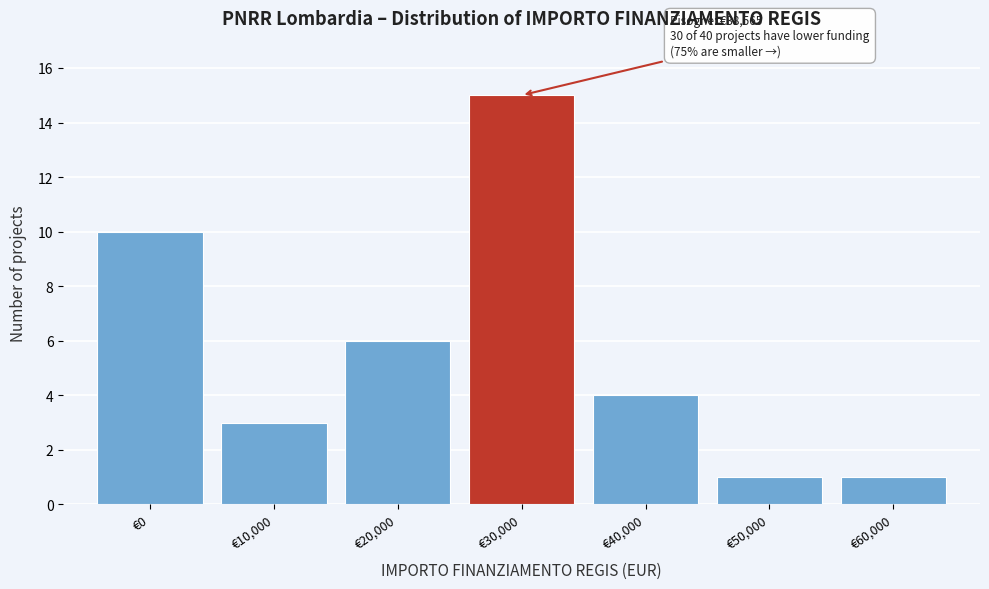

Reading left to right, transcribe all the data shown in this chart.

€0=10	€10,000=3	€20,000=6	€30,000=15	€40,000=4	€50,000=1	€60,000=1